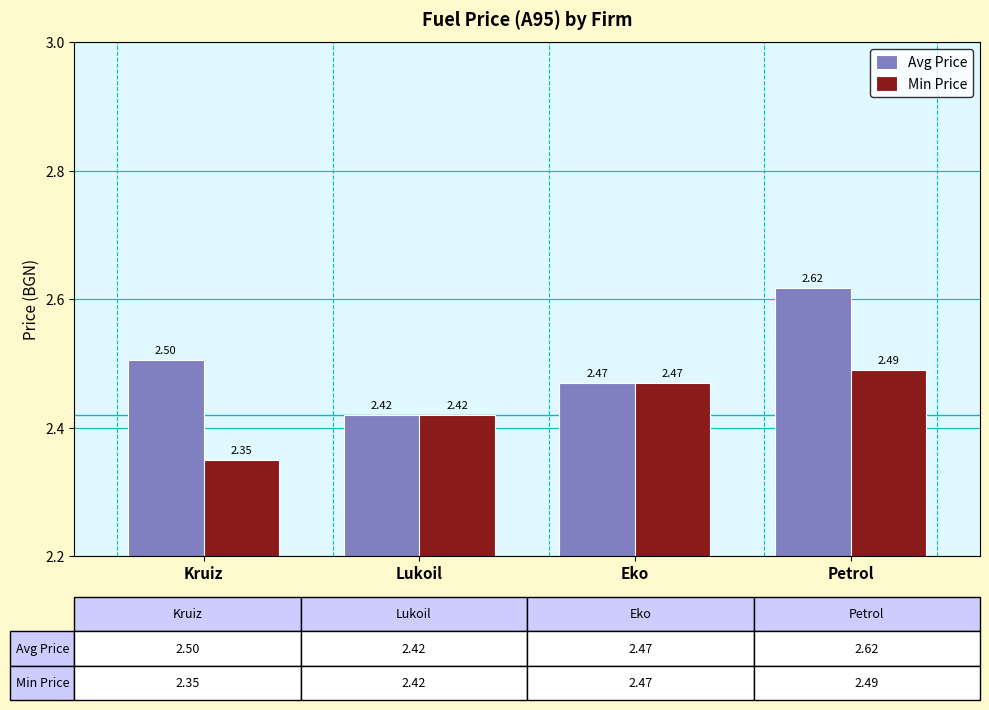

What is the label of the 3rd bar from the right?

Lukoil